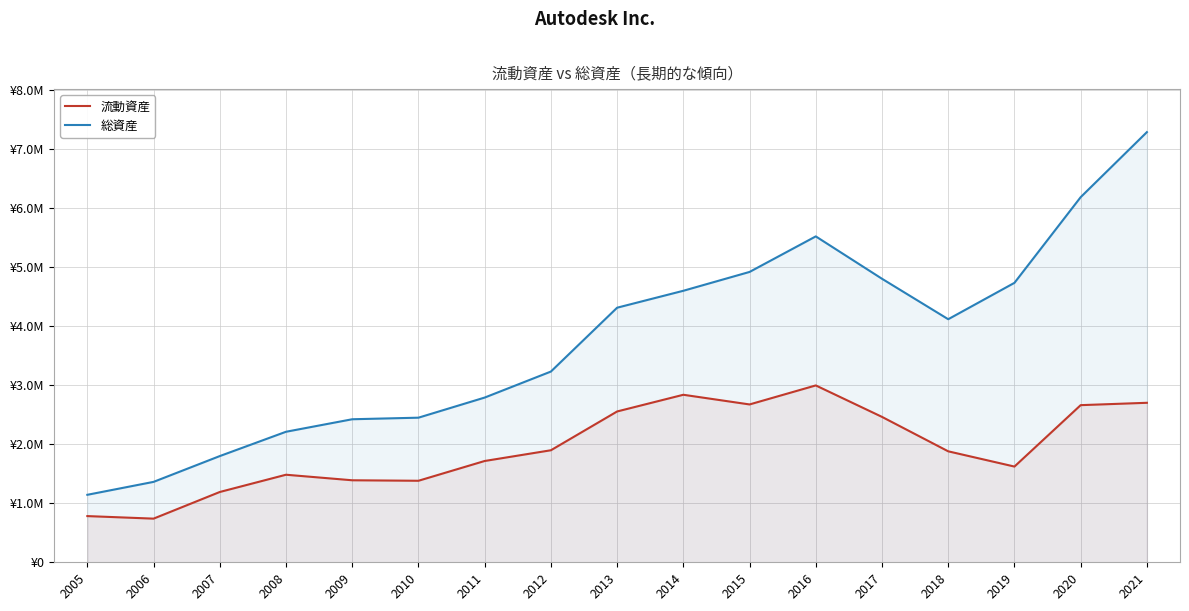

What are all the series names shown in the legend?

流動資産, 総資産